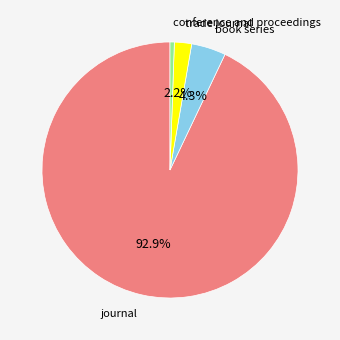

Which has a higher value, trade journal or book series?

book series